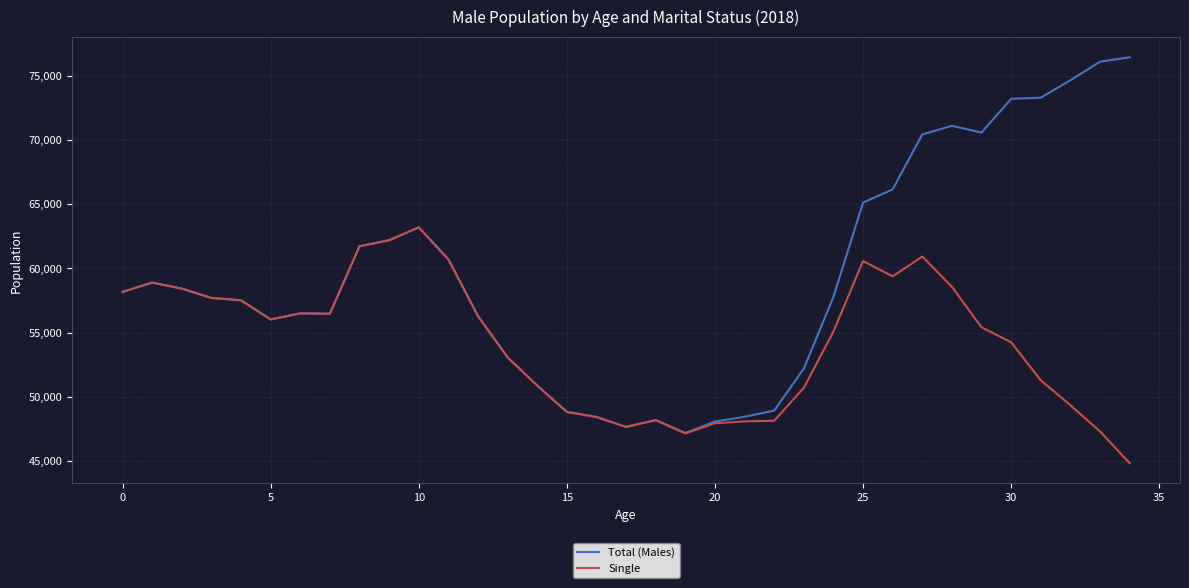

What is the difference between the maximum and minimum values in the Total (Males) series?

29291